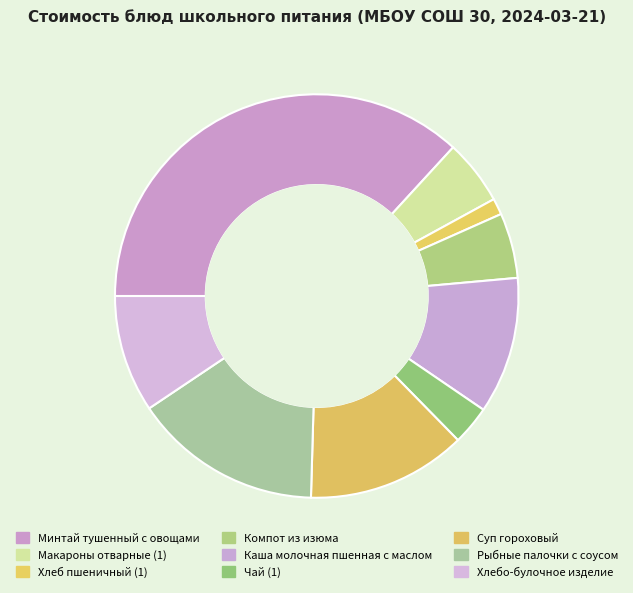

To the nearest percent, what is the average slice percentage?

11%